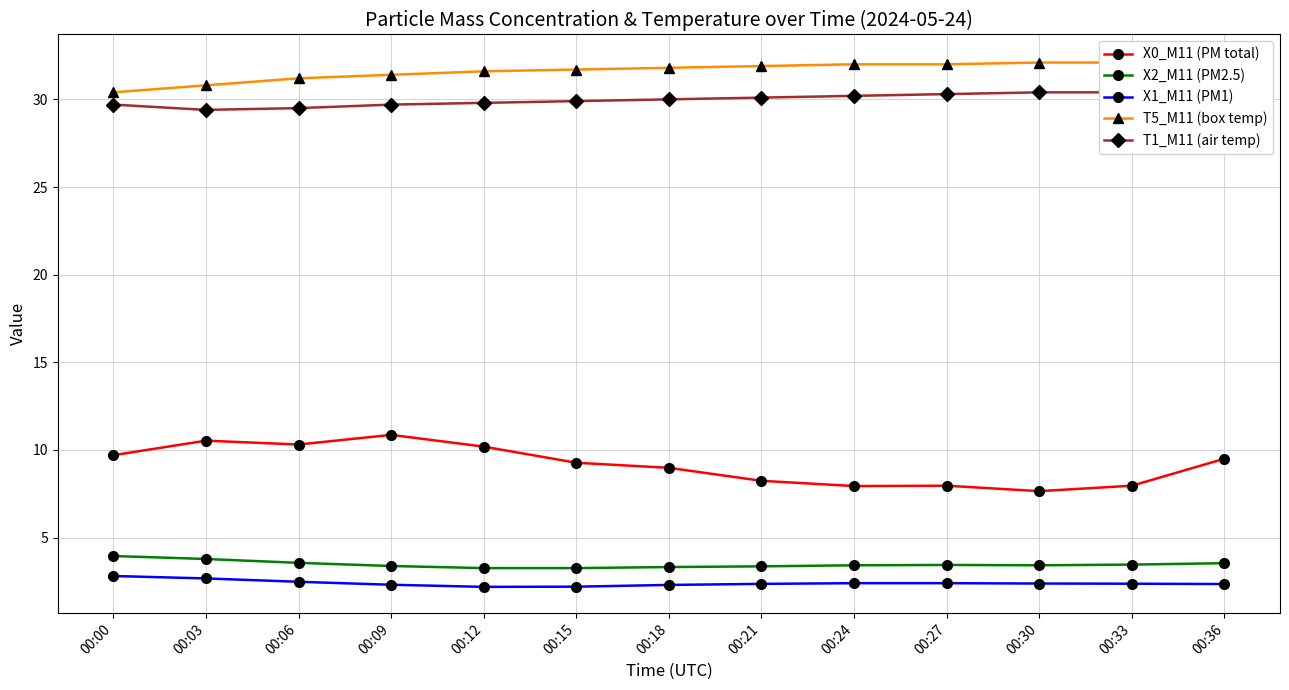

True or false: X2_M11 (PM2.5) and T1_M11 (air temp) cross at least once.

False